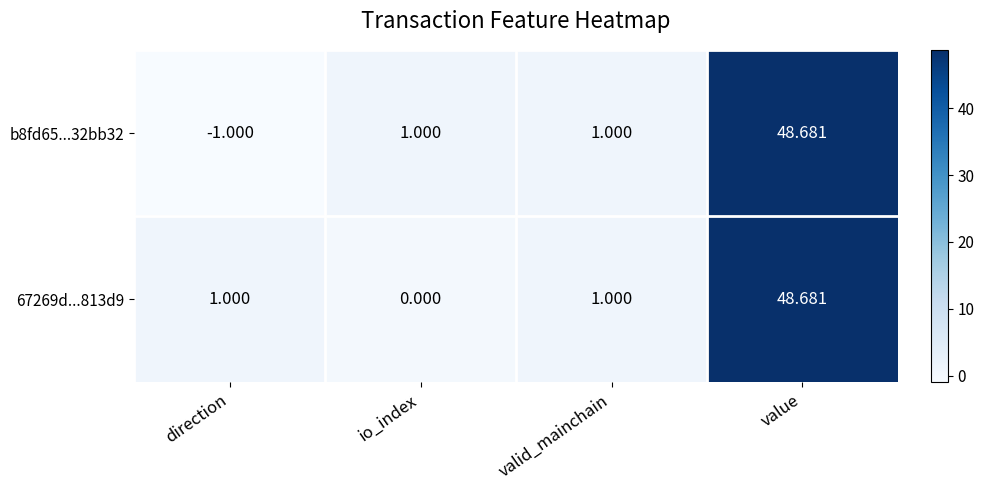

At which category does the chart reach its minimum across all series?

direction